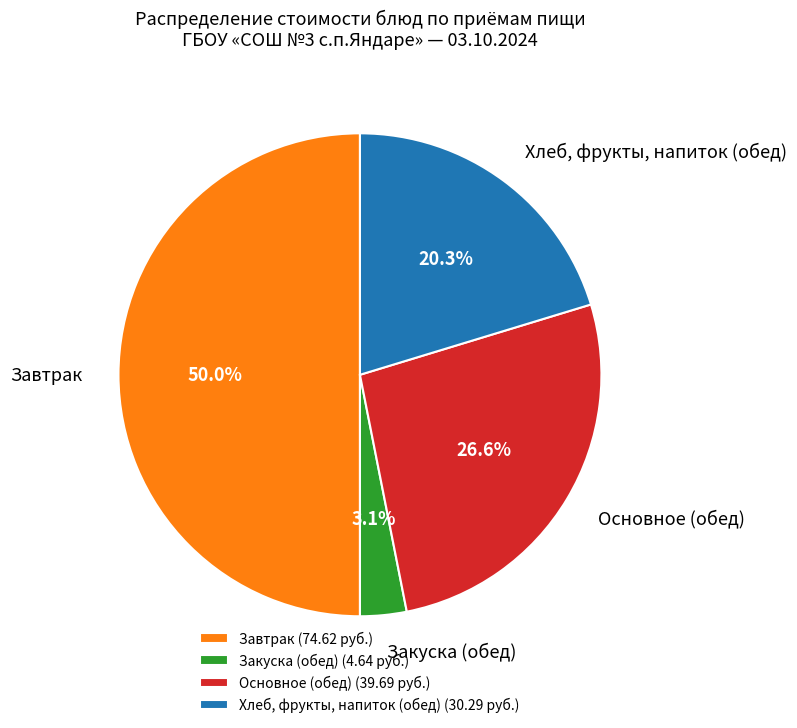

Is Закуска (обед) the majority of the pie?

No